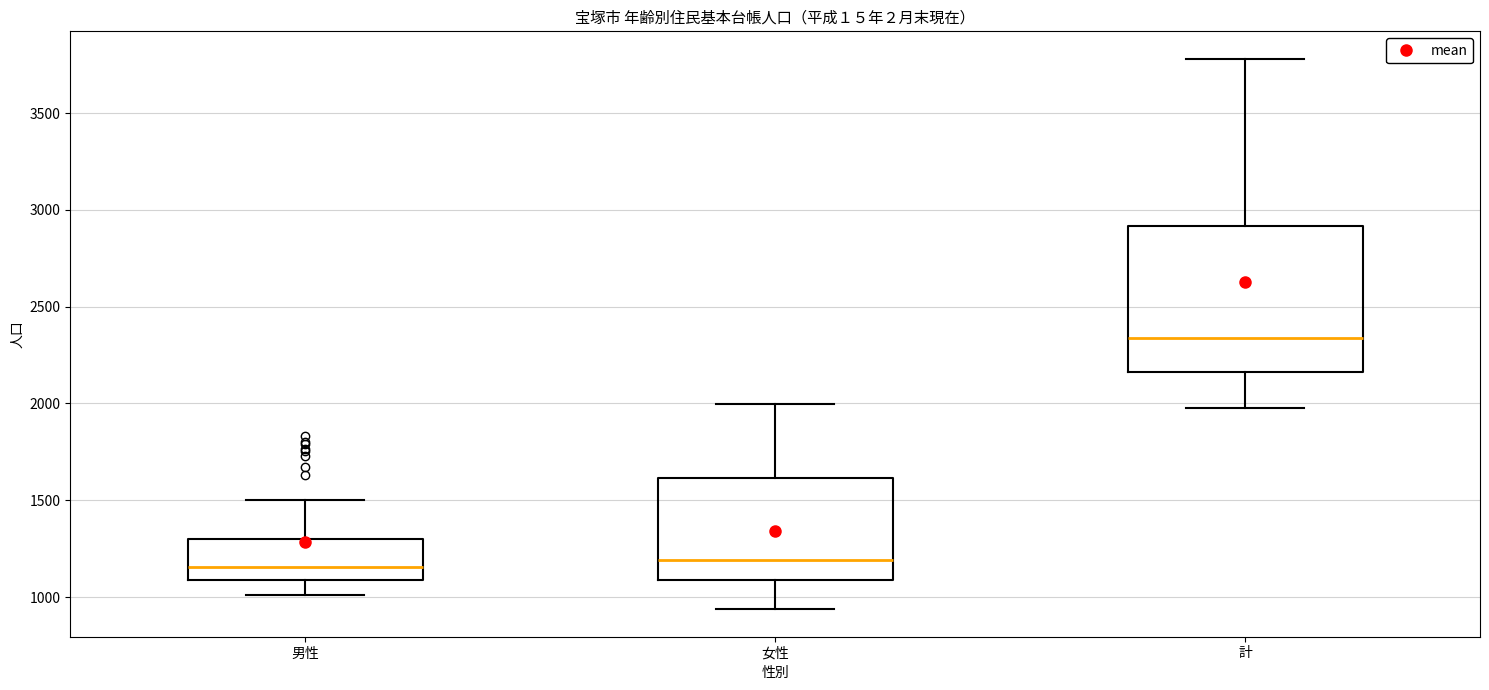

Reading left to right, transcribe this box plot: for each box, give where its median line is, the range the box spans, and where its two whiskers end, as read against the y-axis. The values are not printed on the chart, so give them approximately, as read against the axis.

男性: median 1150, box 1100 to 1300, whiskers 1000 to 1500
女性: median 1200, box 1100 to 1600, whiskers 950 to 2000
計: median 2350, box 2150 to 2900, whiskers 2000 to 3800